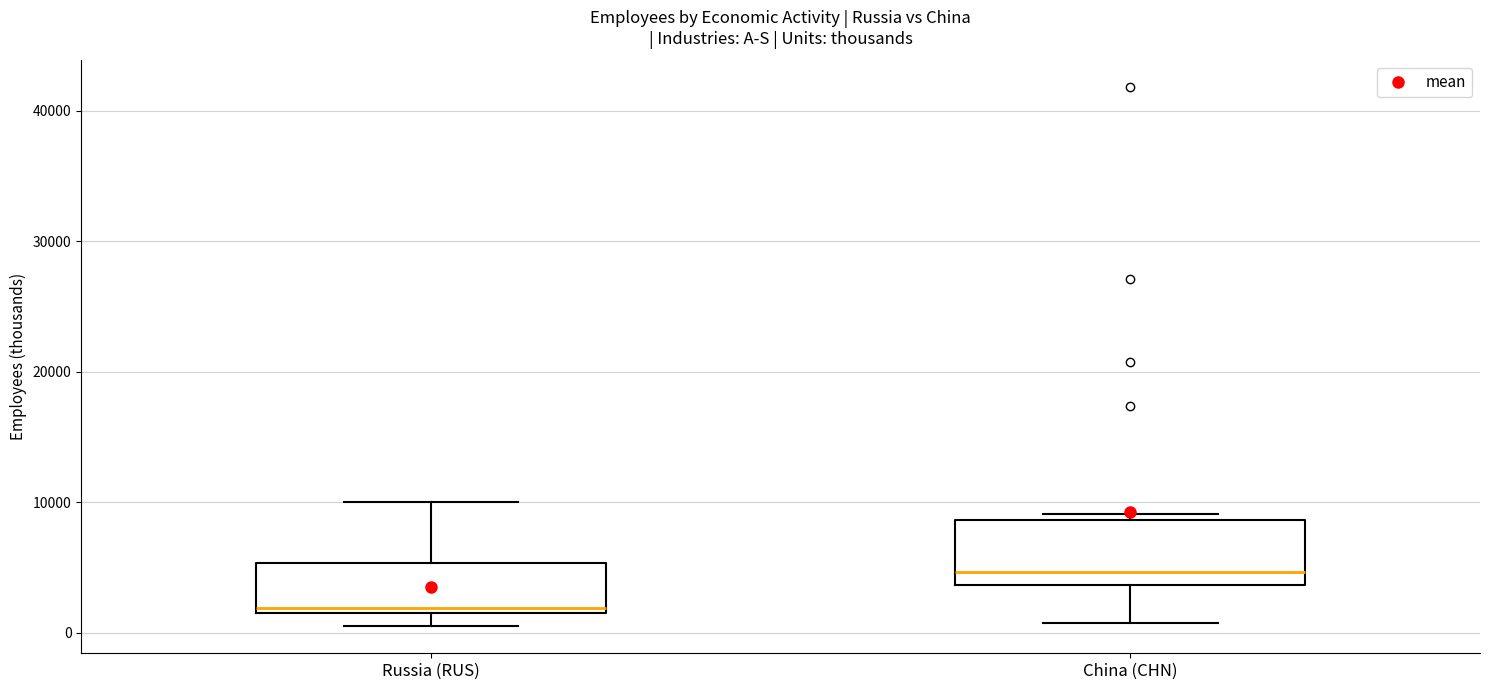

Reading left to right, transcribe this box plot: for each box, give where its median line is, the range the box spans, and where its two whiskers end, as read against the y-axis. The values are not printed on the chart, so give them approximately, as read against the axis.

Russia (RUS): median 2000 (just above the box's lower edge), box 2000 to 5000, whiskers 1000 to 10000
China (CHN): median 5000, box 4000 to 9000, whiskers 1000 to 9000 (just above the box's upper edge)